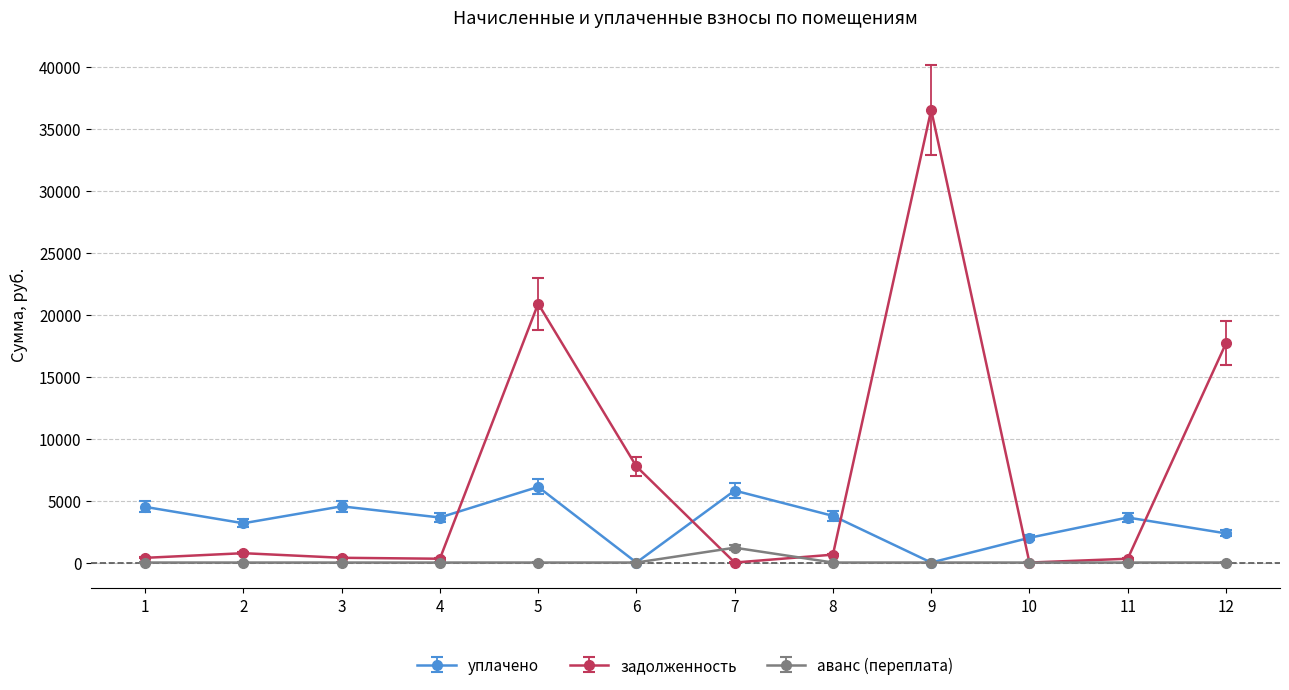

Is it true that уплачено equals 2957.9 at 6?

False